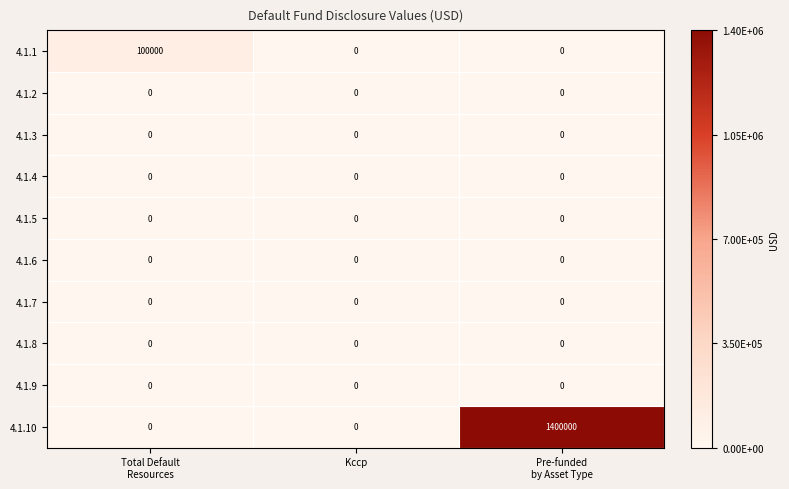

Which series has the largest total across all categories?

4.1.10